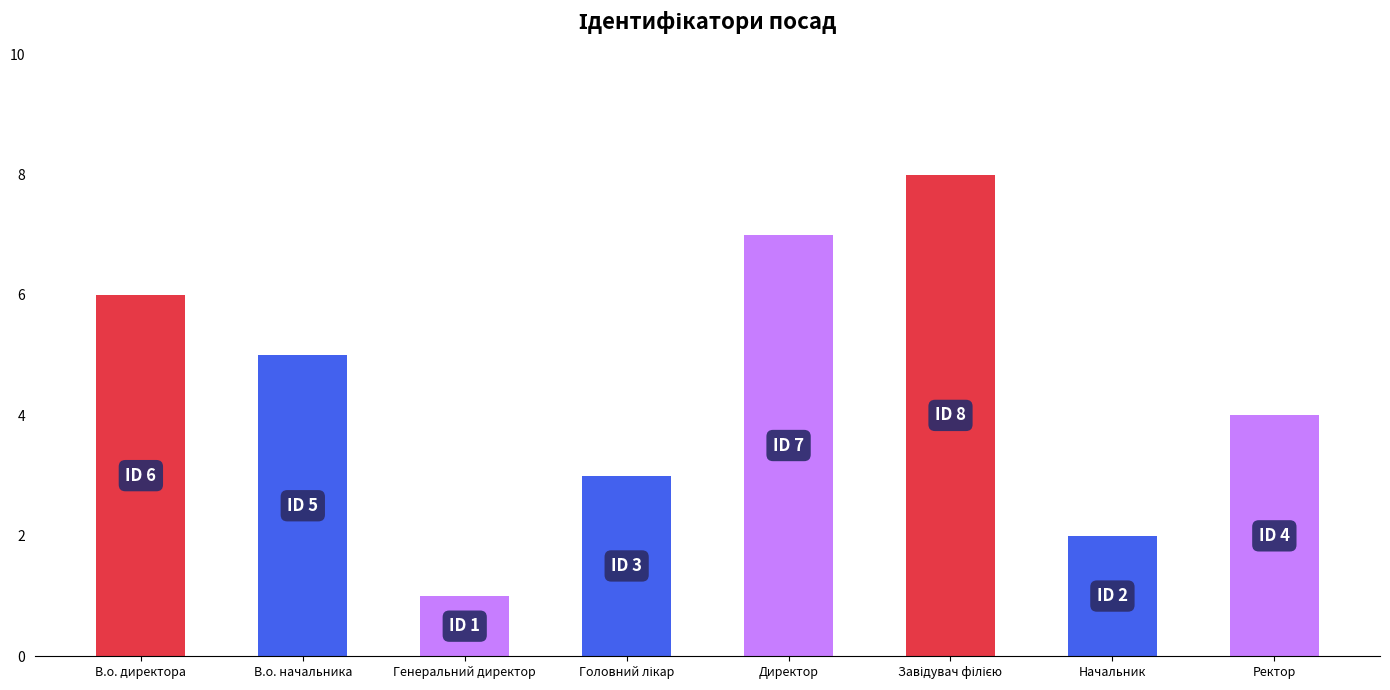

What is the sum of all values?

36